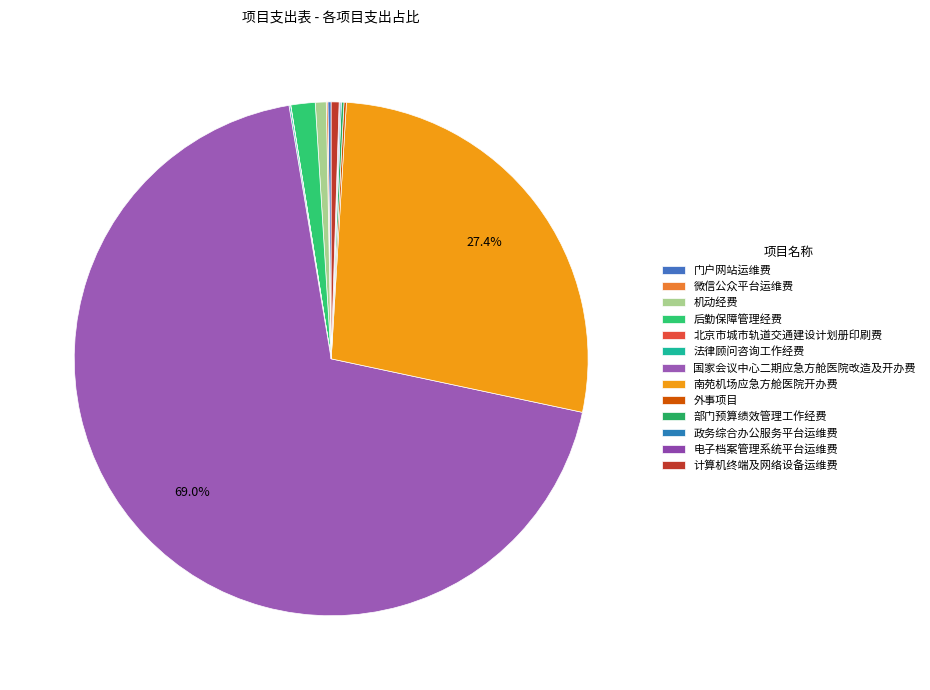

How many slices are in this pie chart?

13